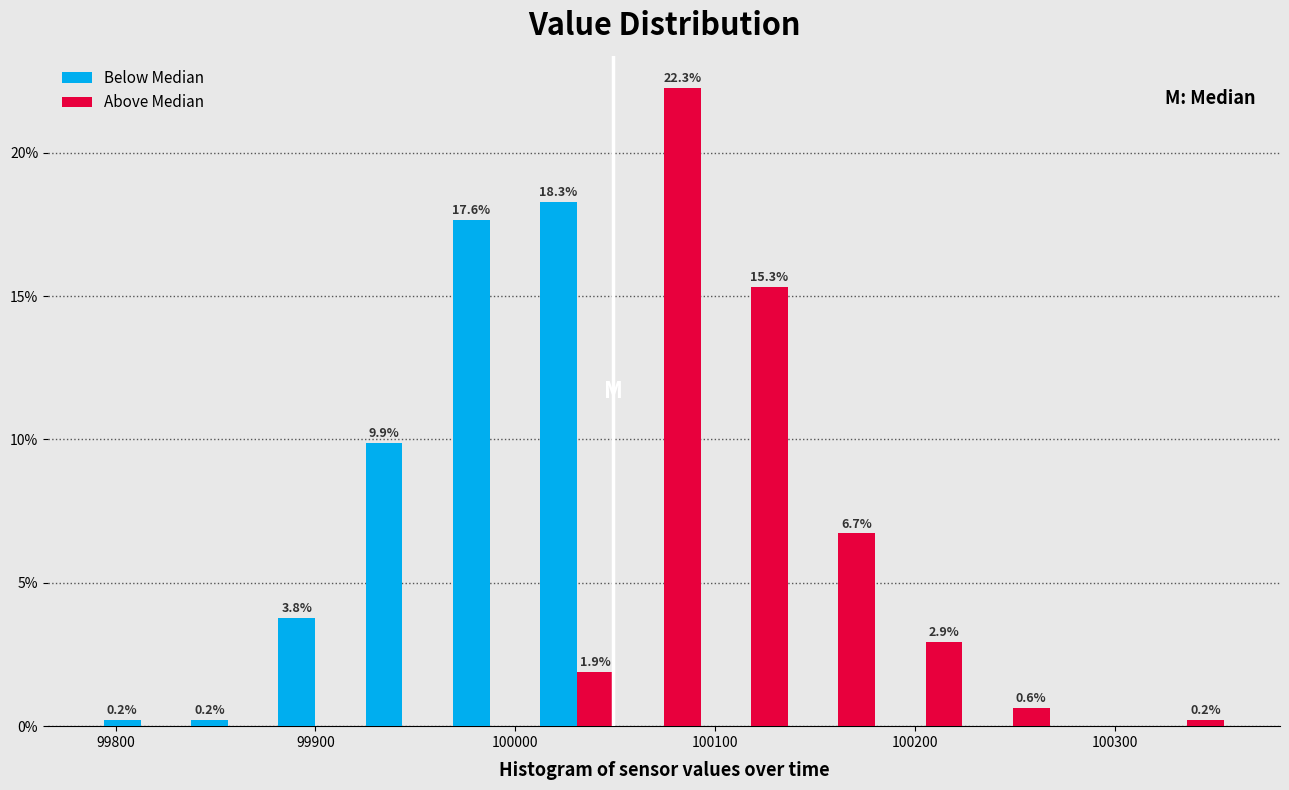

In the Above Median series, which range on the x-axis has the tallest bar?

100050 to 100100